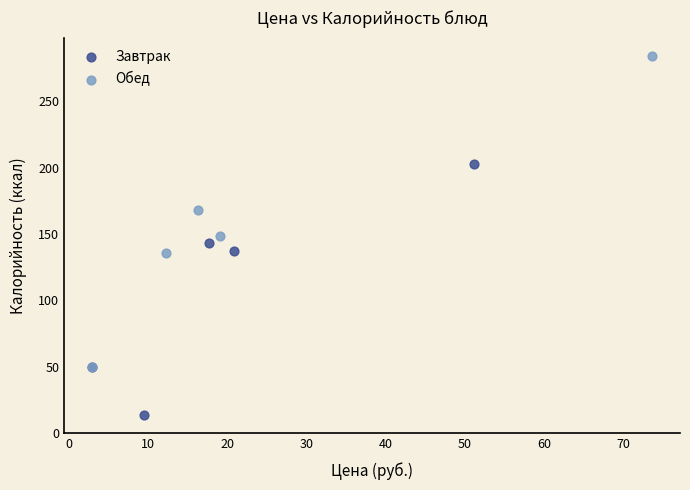

Which series has the widest spread of Y values?

Обед